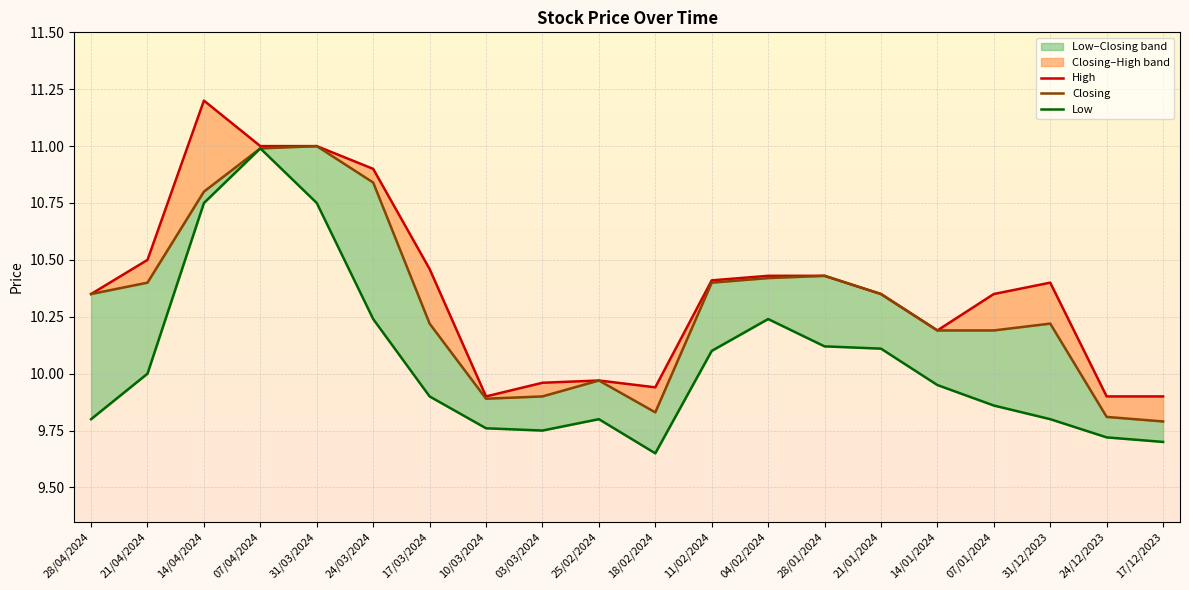

At which category does Low reach its first local peak?

07/04/2024